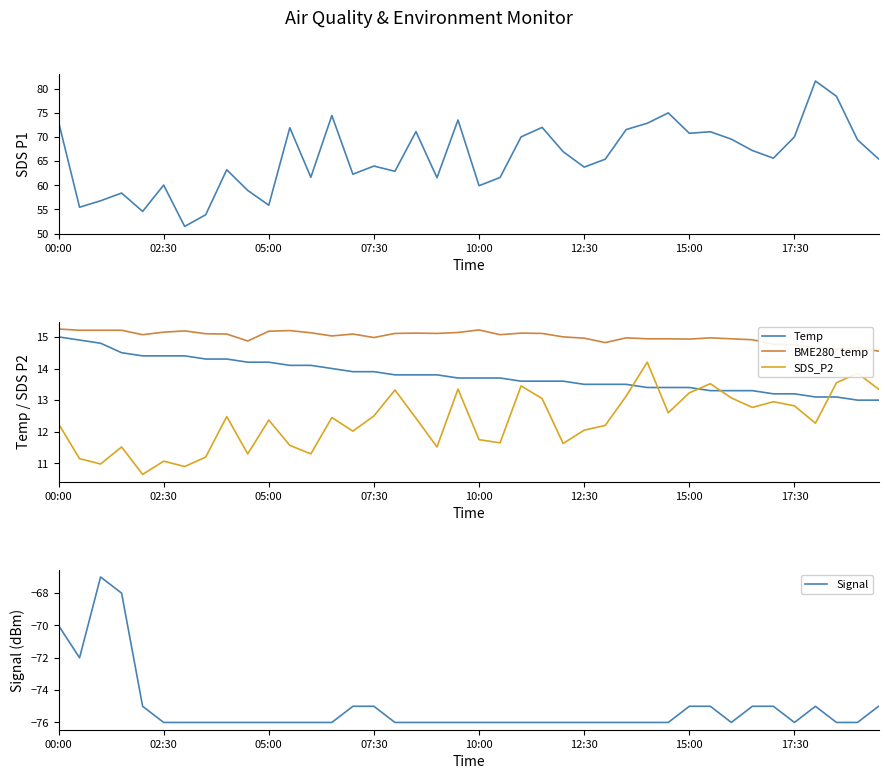

What is the total value across all series at 17?

36.4